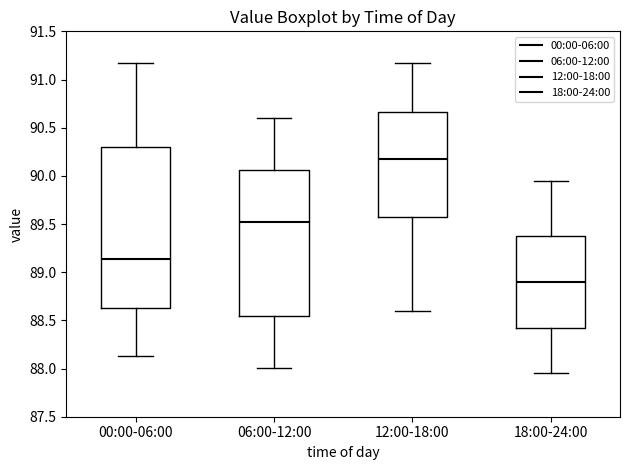

Which box's median line is the lowest?

18:00-24:00